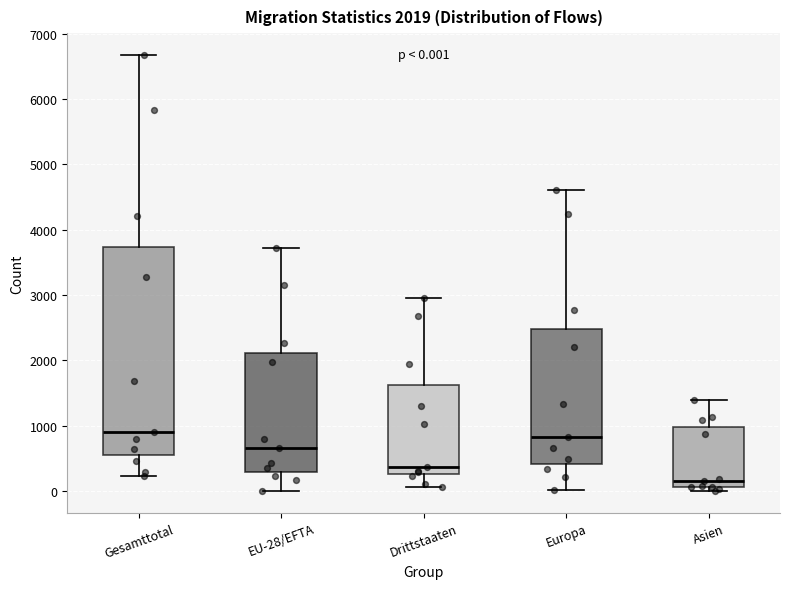

Comparing the boxes themselves (not the whiskers), which one is the tallest?

Gesamttotal